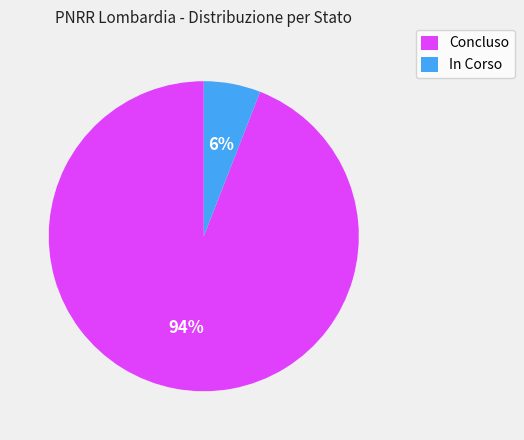

What percentage is the Concluso slice, to the nearest percent?

94%